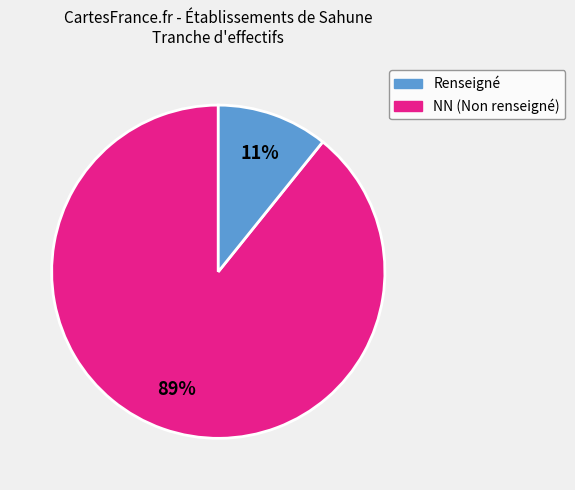

To the nearest percent, what is the difference between the largest and smallest slice percentages?

78%